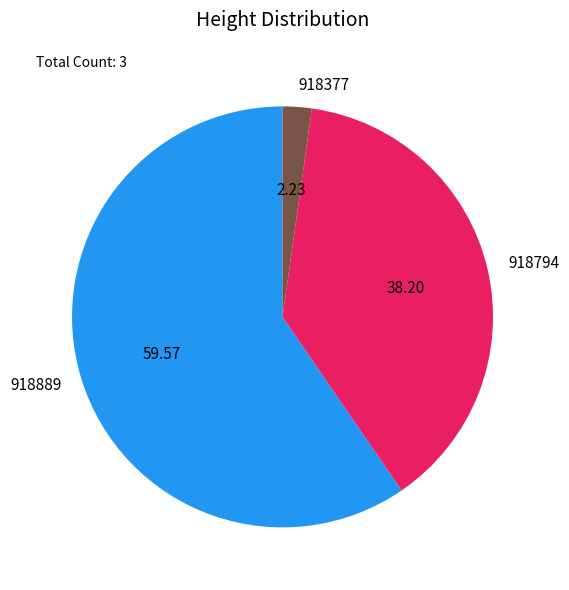

Rank the categories by value from lowest to highest.

918377, 918794, 918889